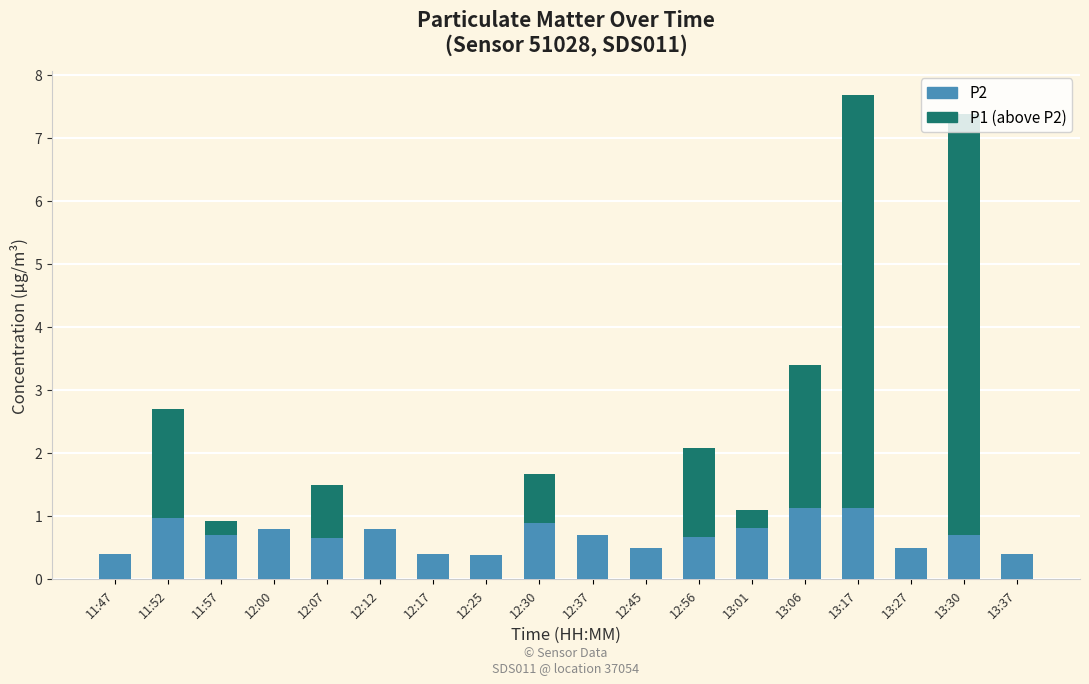

What is the sum of all P2 values?

12.6